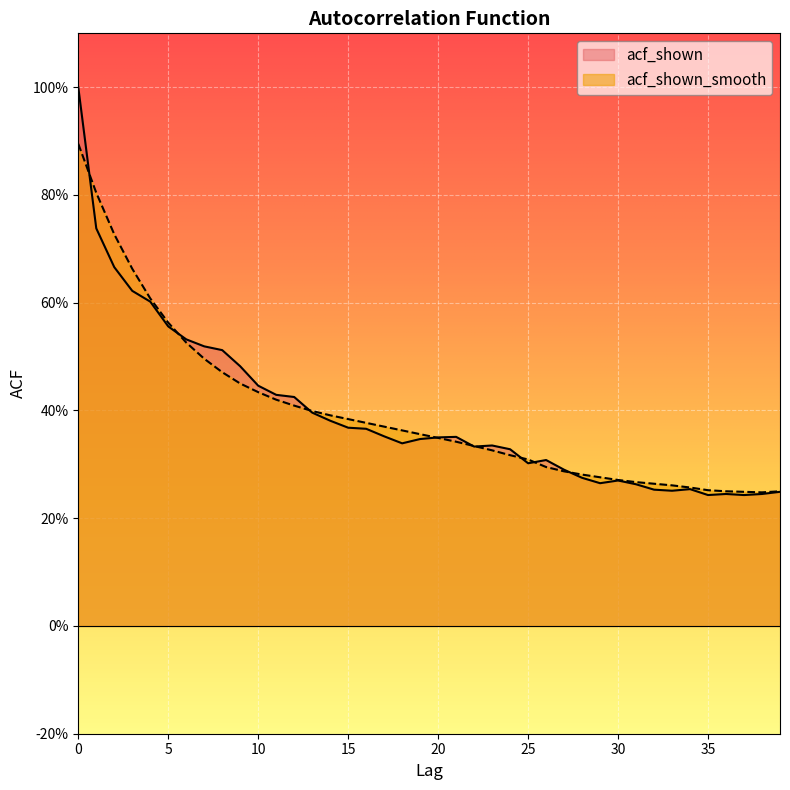

Is it true that acf_shown equals 0.2 at 36?

True